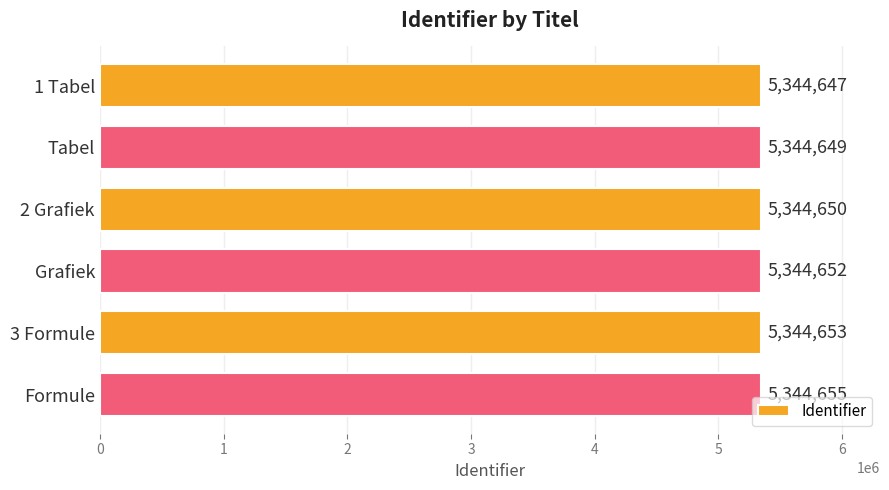

The value at Tabel is 7704640. True or false?

False